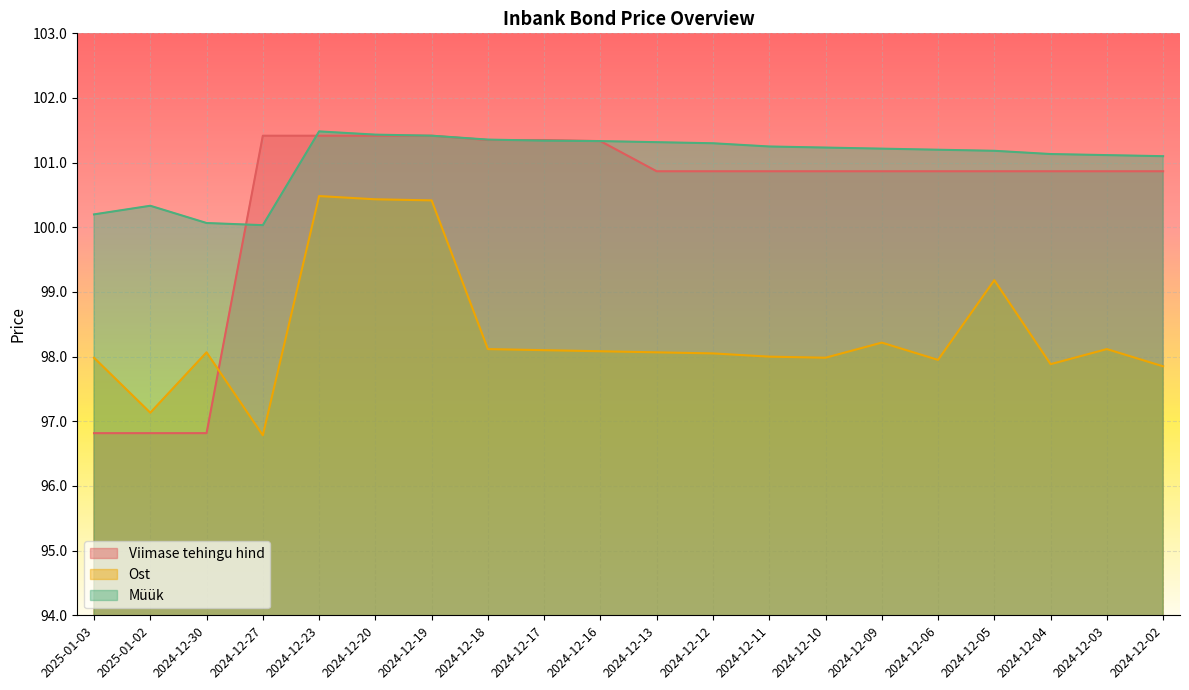

What is the approximate value of Viimase tehingu hind at 2024-12-16?

101.3